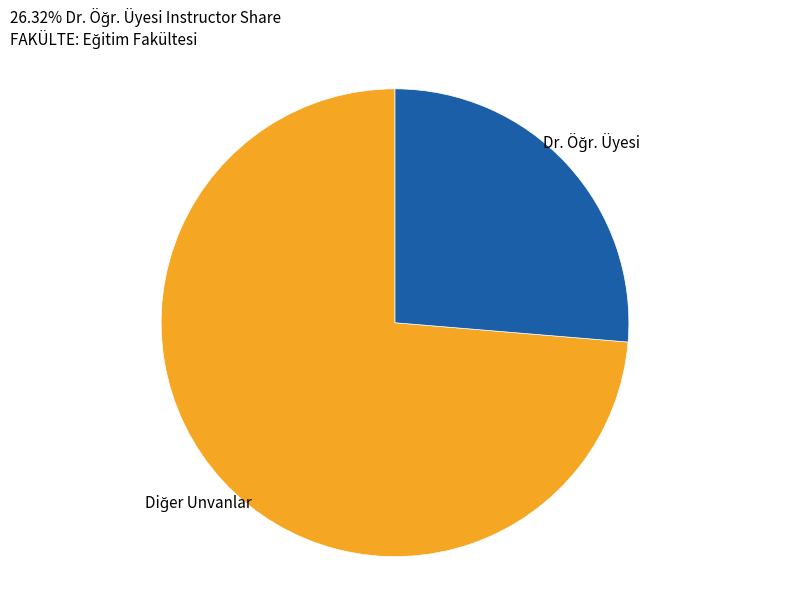

Is there any slice that represents more than half of the pie?

Yes